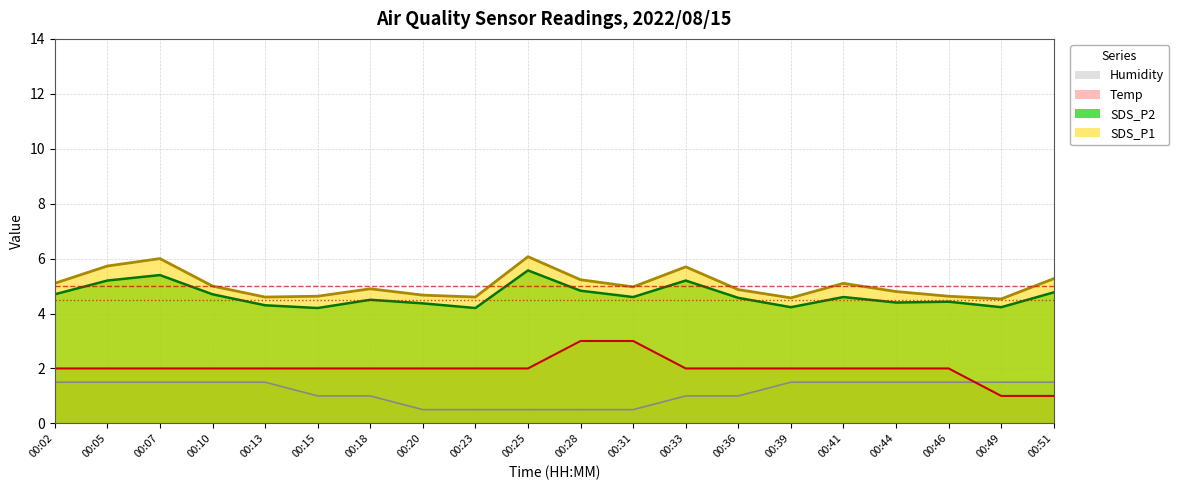

True or false: SDS_P2 and Temp cross at least once.

False